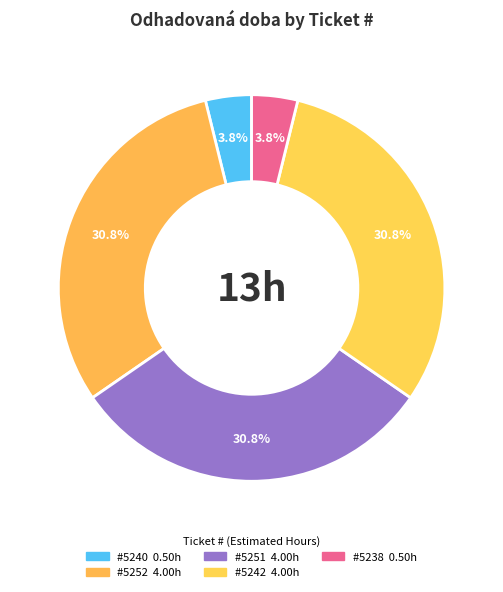

How many segments does this pie chart have?

5